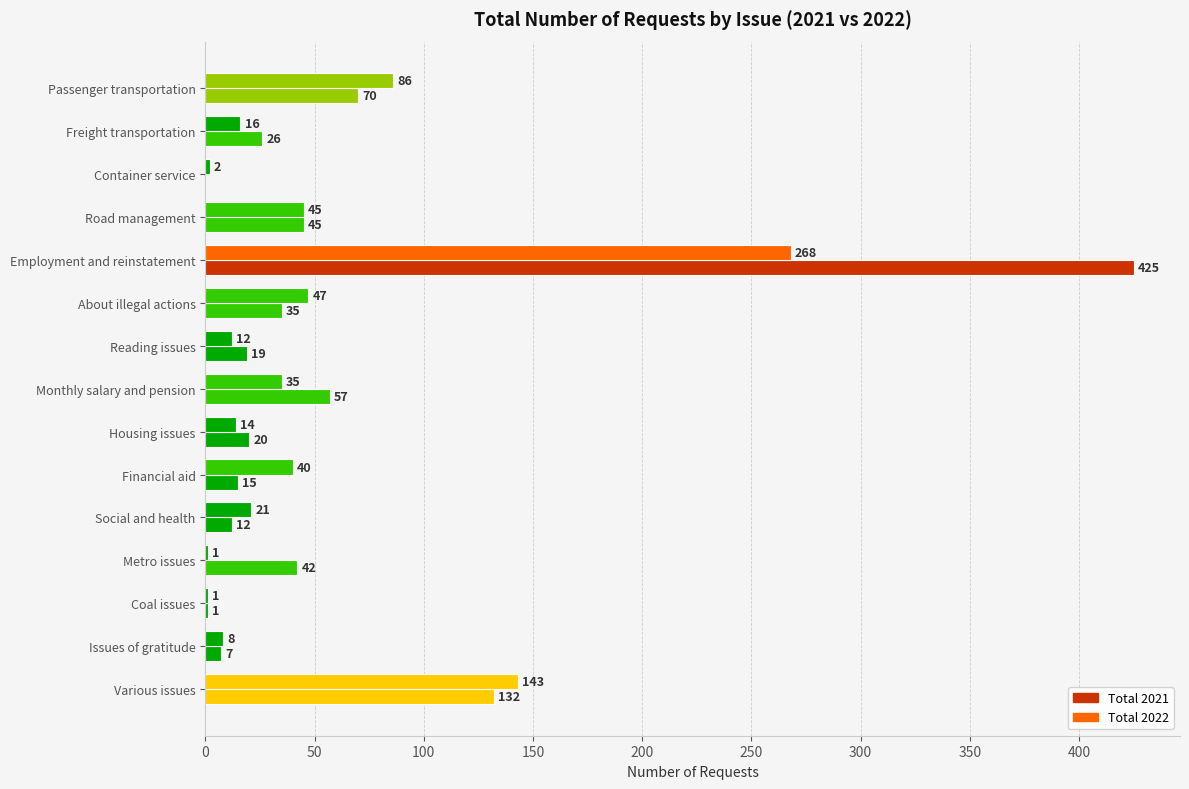

Count the number of categories in the chart.

15